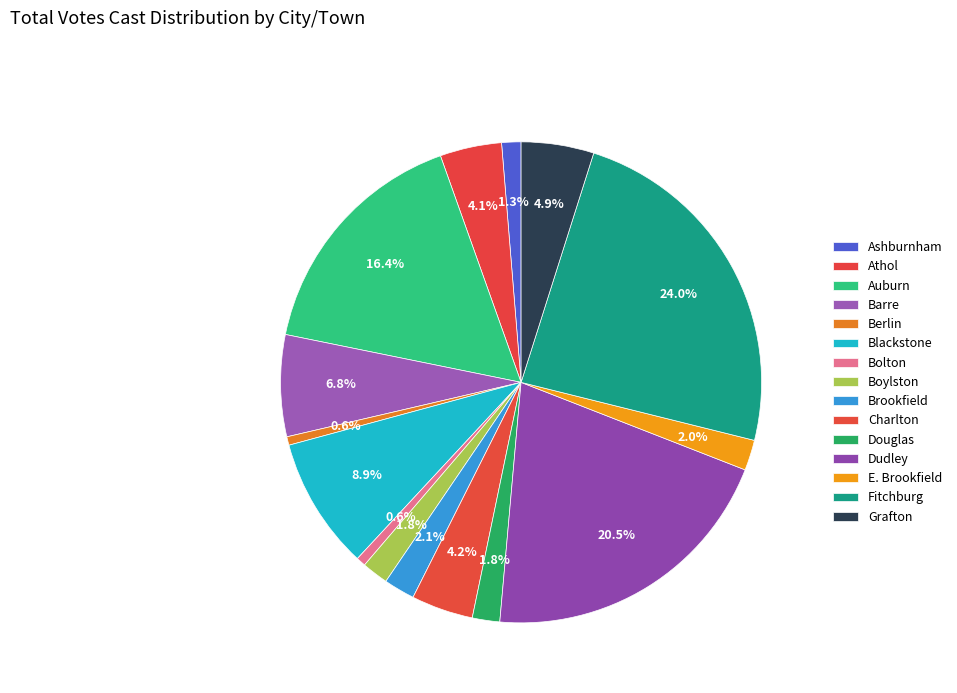

Is it true that Blackstone is 19% of the pie?

False